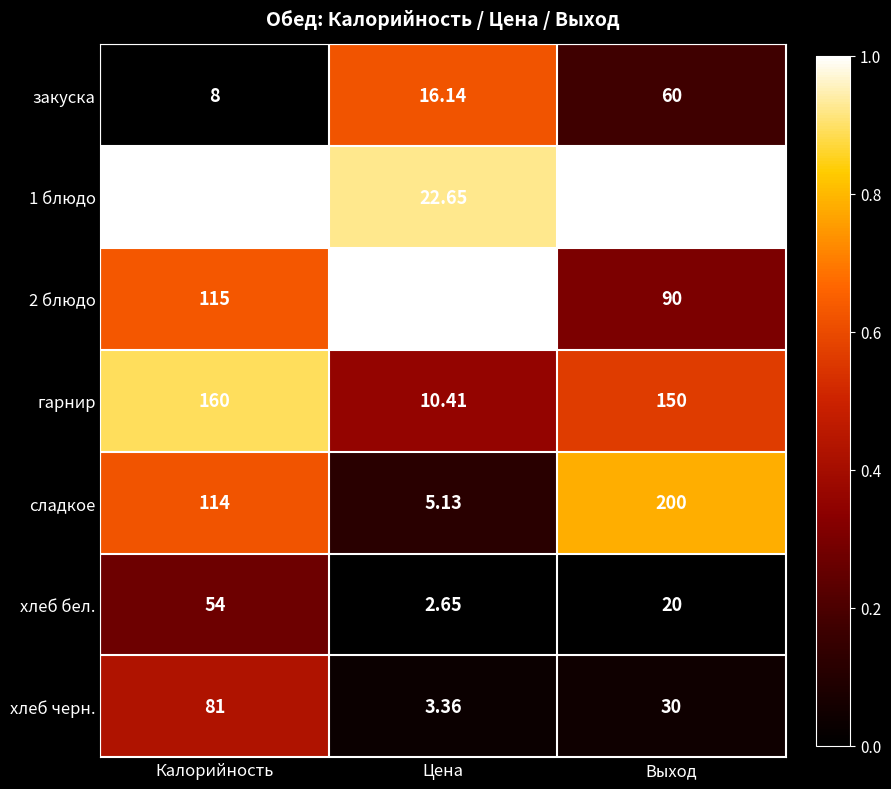

At which category is the sum across all series the highest?

Выход